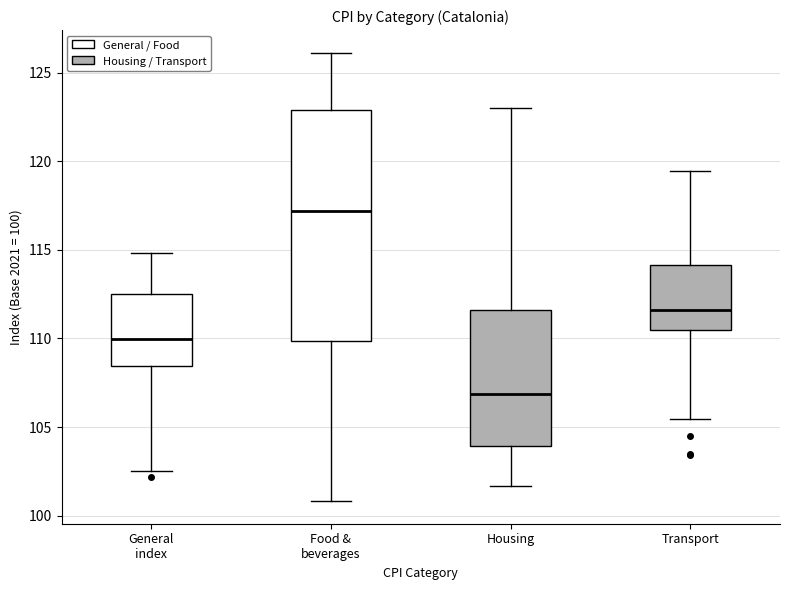

Where does the upper whisker of the box for Transport end on the y-axis? The values are not printed on the chart, so give them approximately, as read against the axis.

119.5